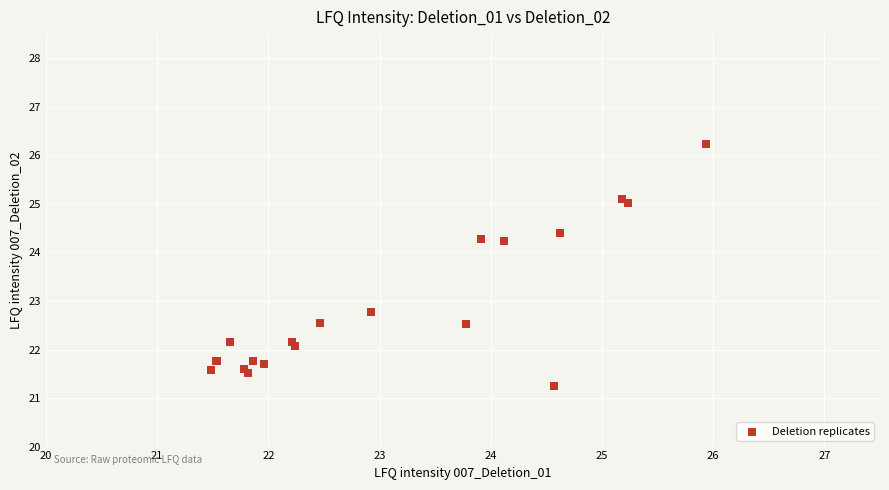

What Y value in the scatter plot is closest to 23?

22.8